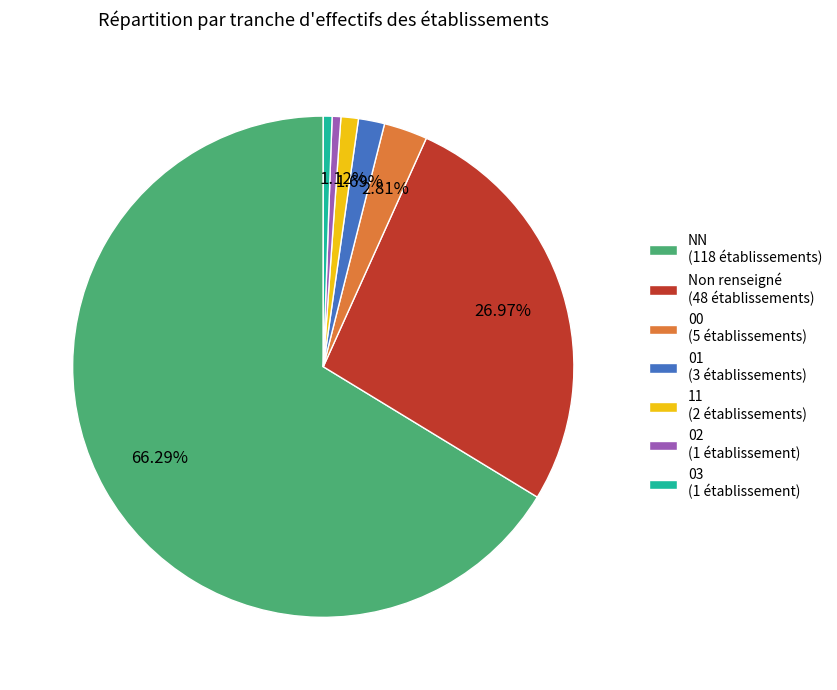

Between Non renseigné (48 établissements) and 01 (3 établissements), which is larger?

Non renseigné (48 établissements)